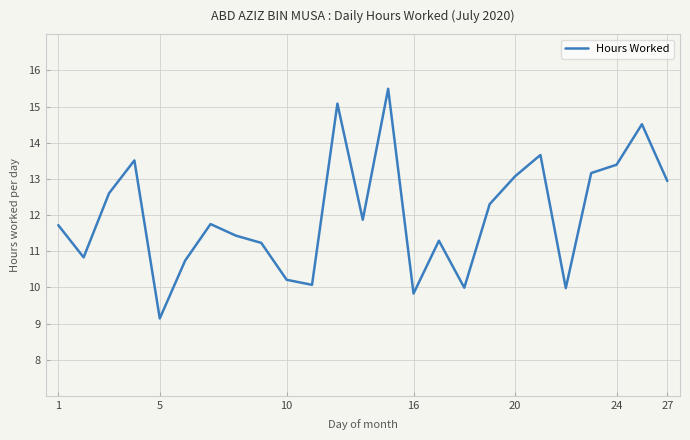

What is the smallest value displayed?

9.1